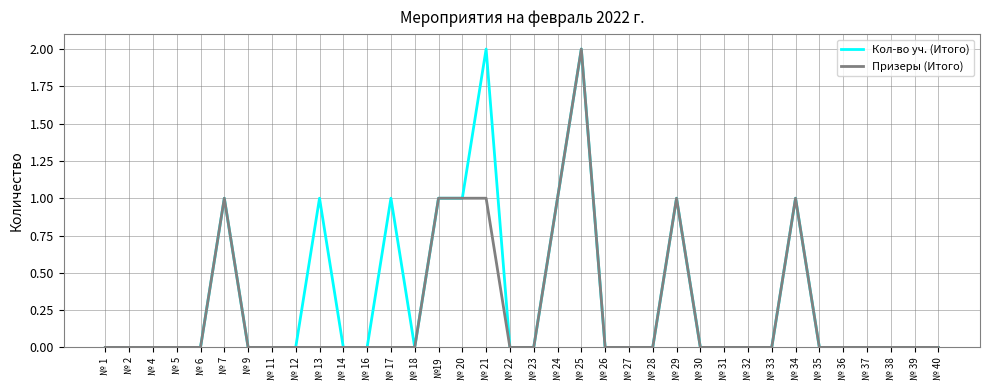

Is the value of Призеры (Итого) at № 2 greater than the value of Кол-во уч. (Итого) at № 7?

No